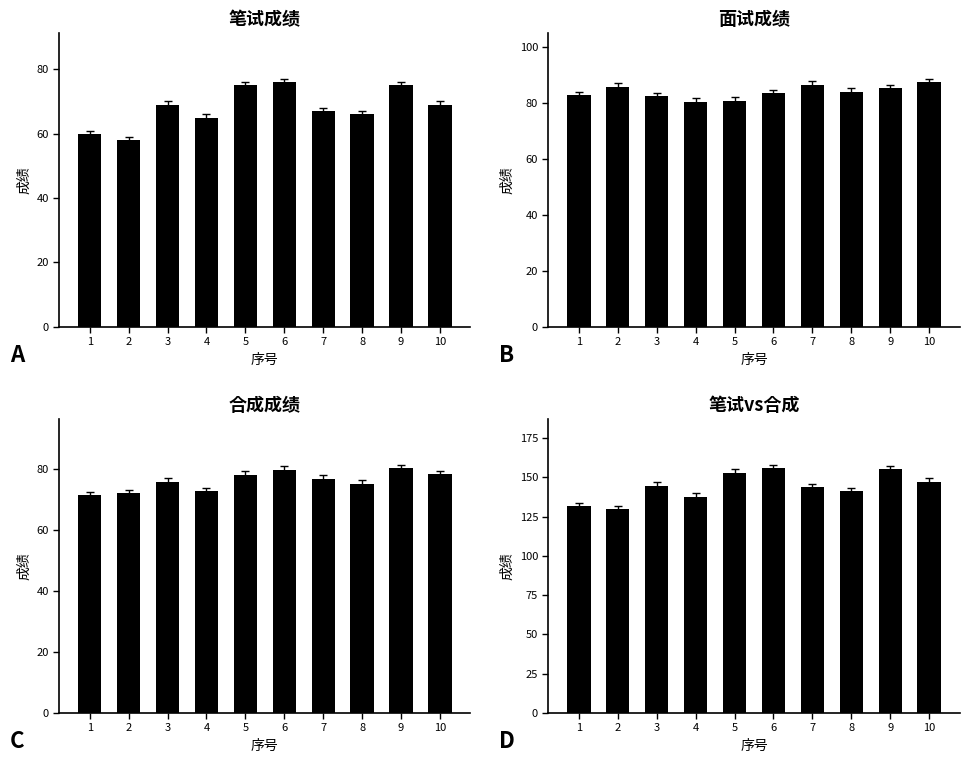

The value of 合成成绩 at 7 is 19.7. True or false?

False